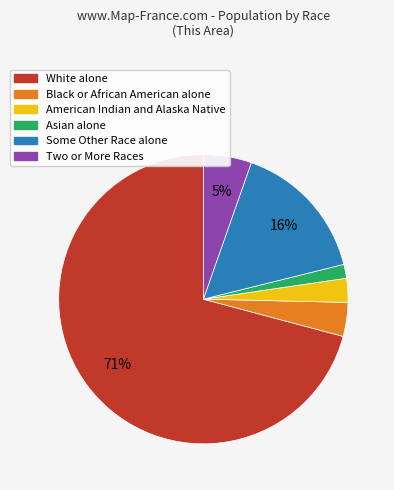

Is the sum of Some Other Race alone and Two or More Races greater than half?

No